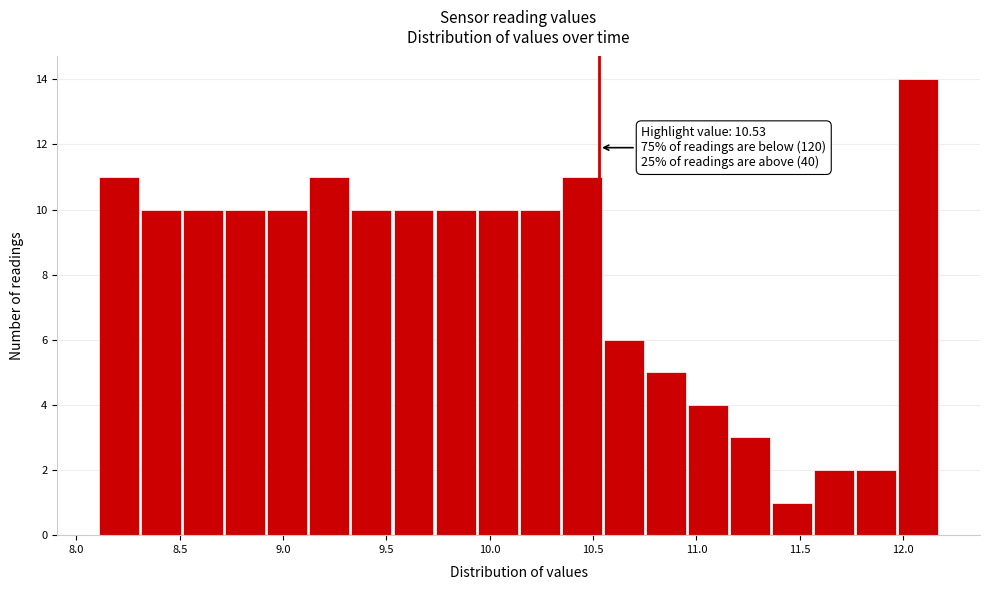

Over which range of the x-axis is the bar tallest?

12.00 to 12.20